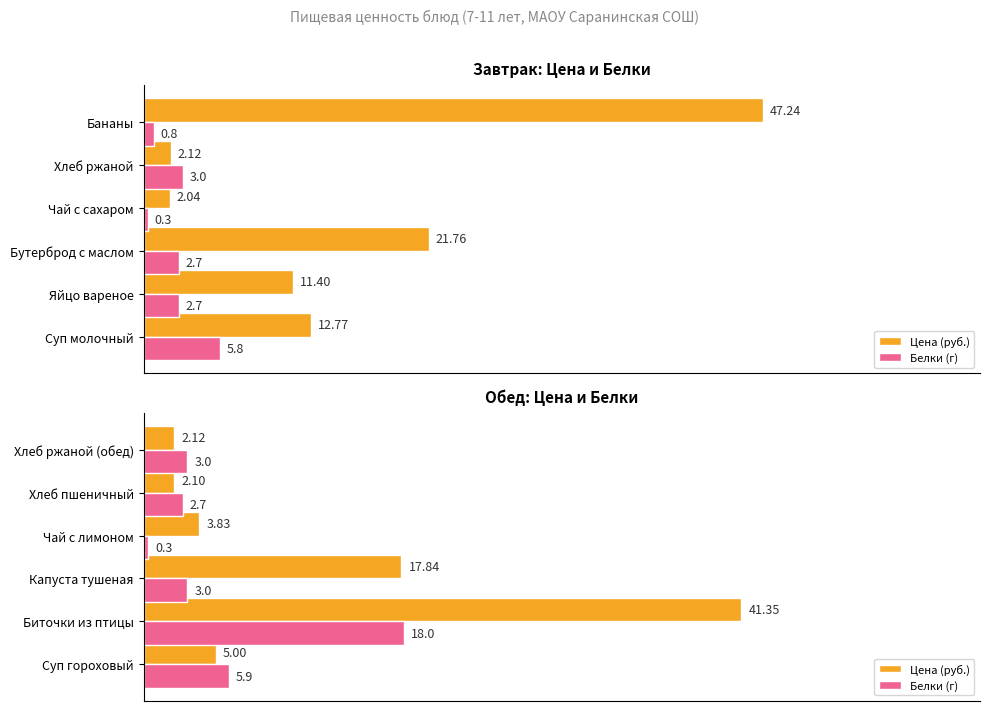

Which has a higher value, Суп гороховый or Биточки из птицы?

Биточки из птицы